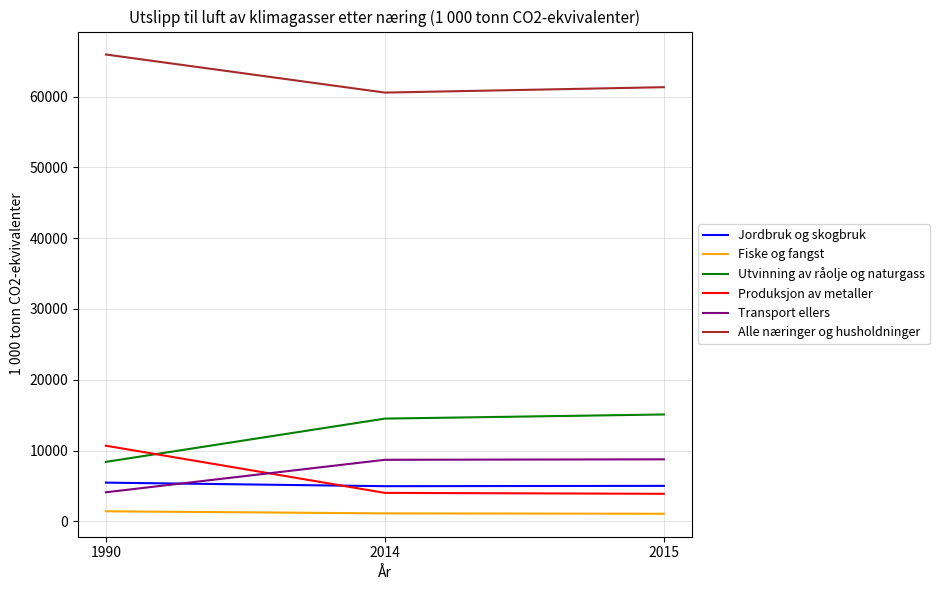

Which category has the lowest value in the Transport ellers series?

1990